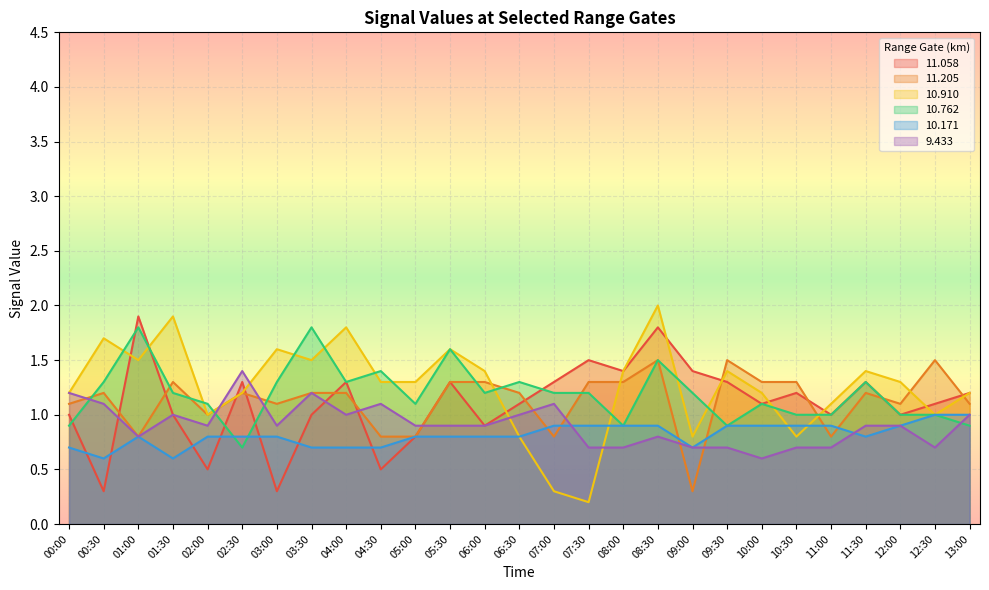

Is the value of 9.433 at 11:00 greater than the value of 11.058 at 06:00?

No